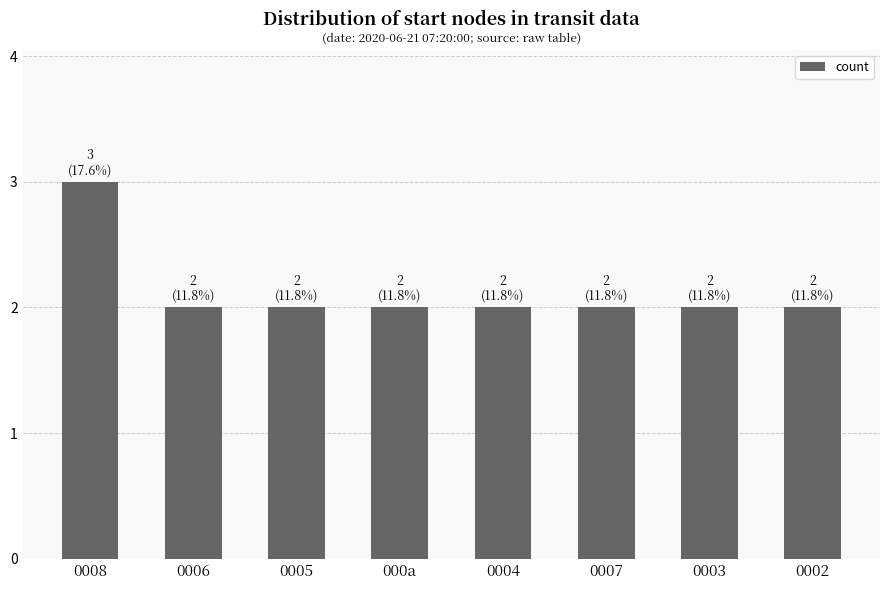

Read the value at 0008.

3